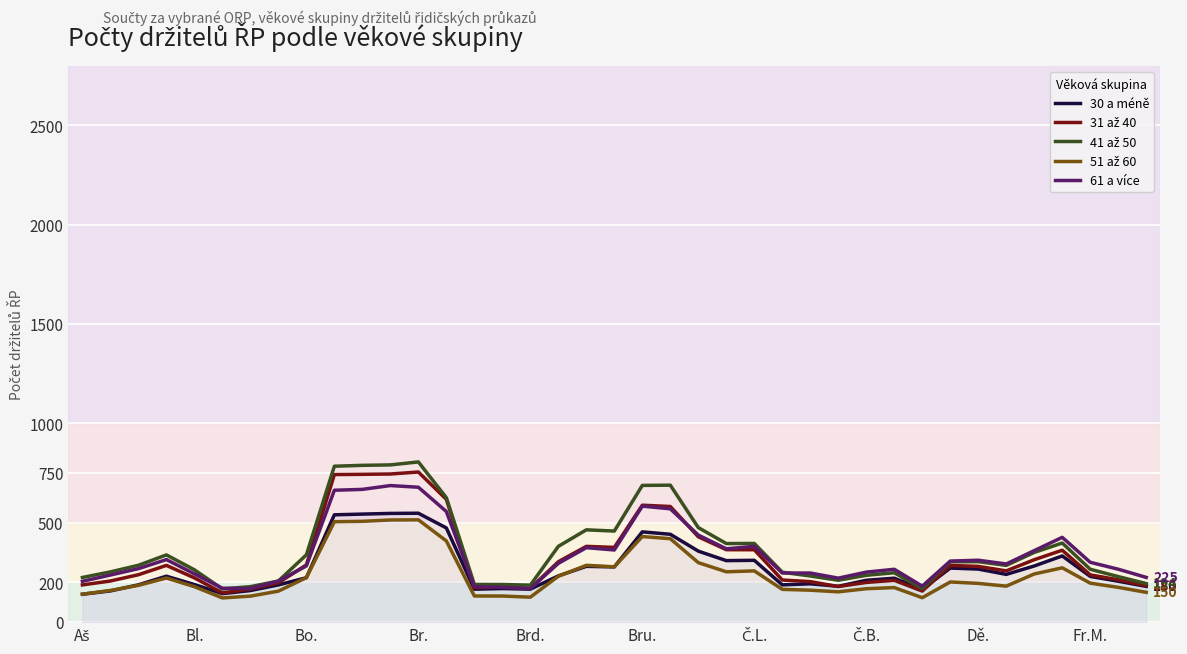

What is the minimum value shown in the chart?

121.8